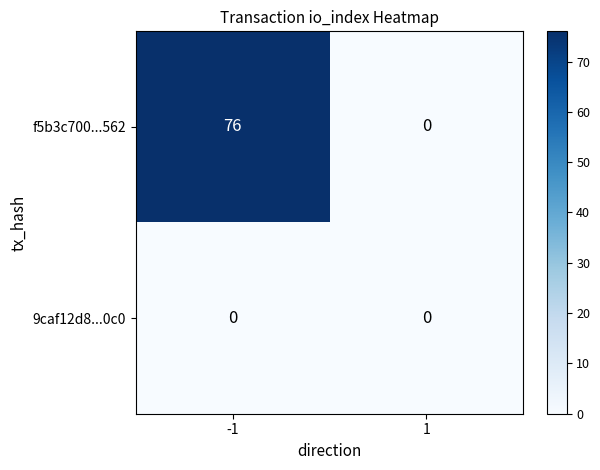

Rank the series by their average value, from lowest to highest.

9caf12d8...0c0, f5b3c700...562